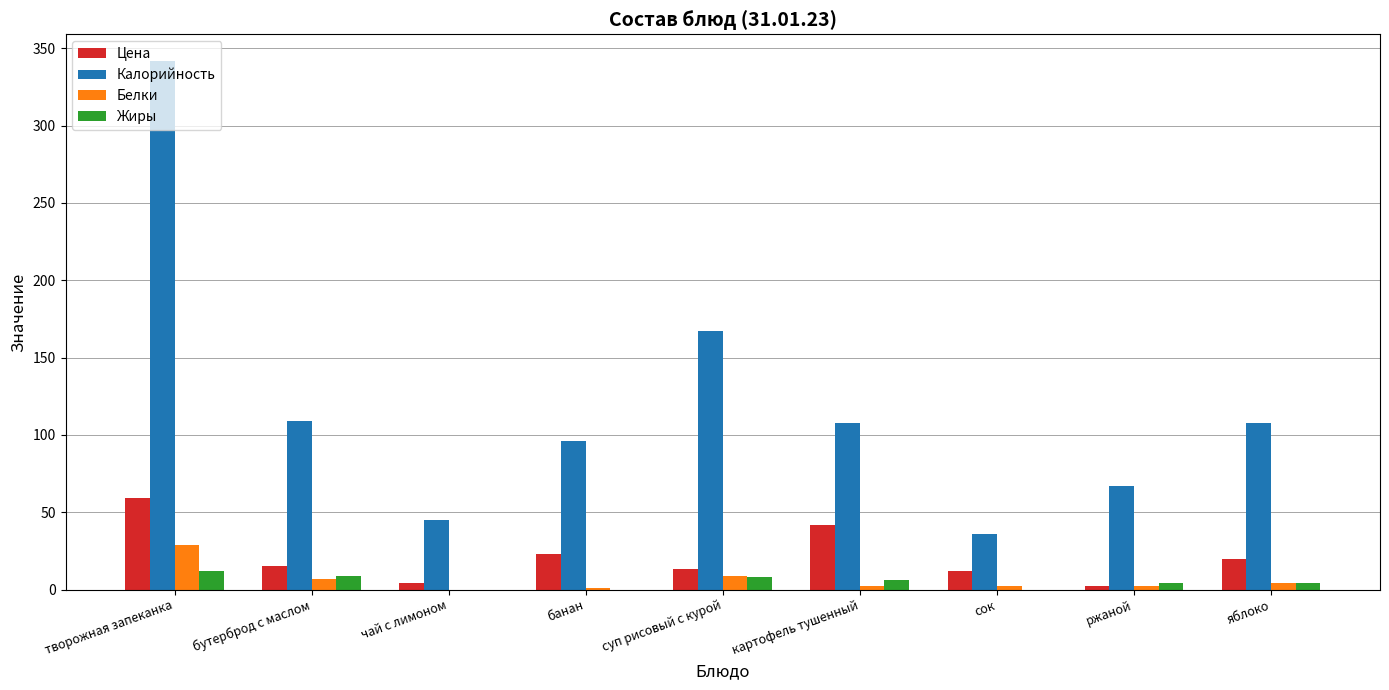

Between чай с лимоном and суп рисовый с курой, which series saw the biggest shift?

Калорийность